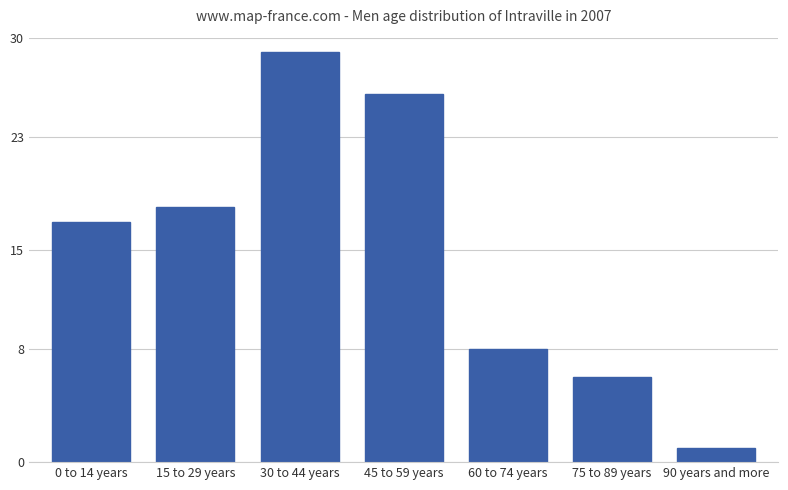

What is the average value?

15